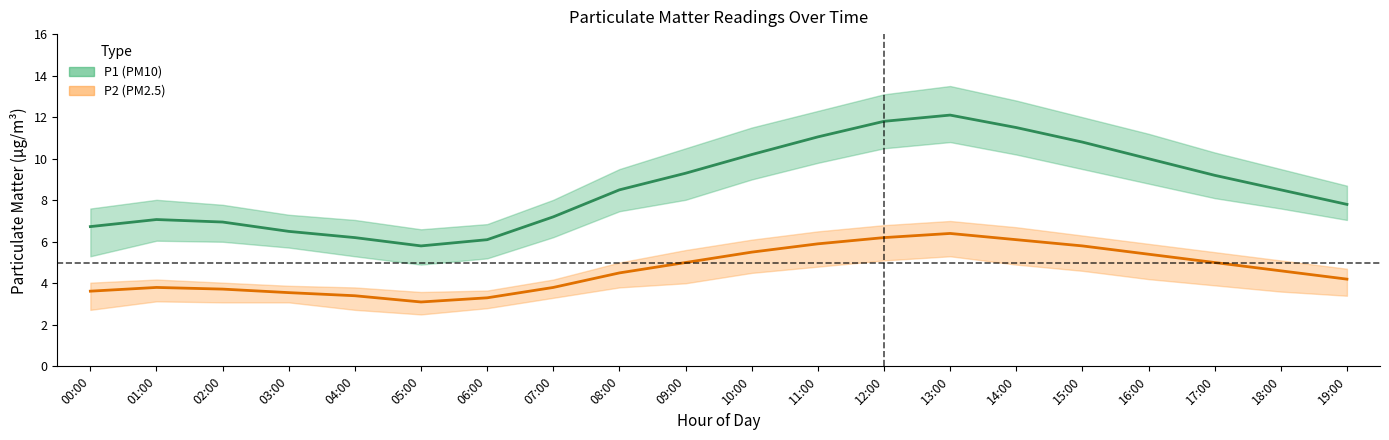

The value of P1_upper at 16:00 is 11.2. True or false?

True